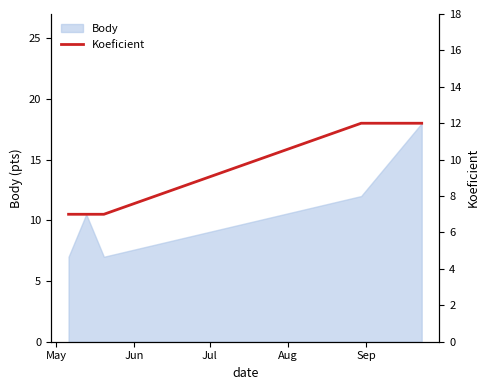

What is the minimum value for Body?

7.0